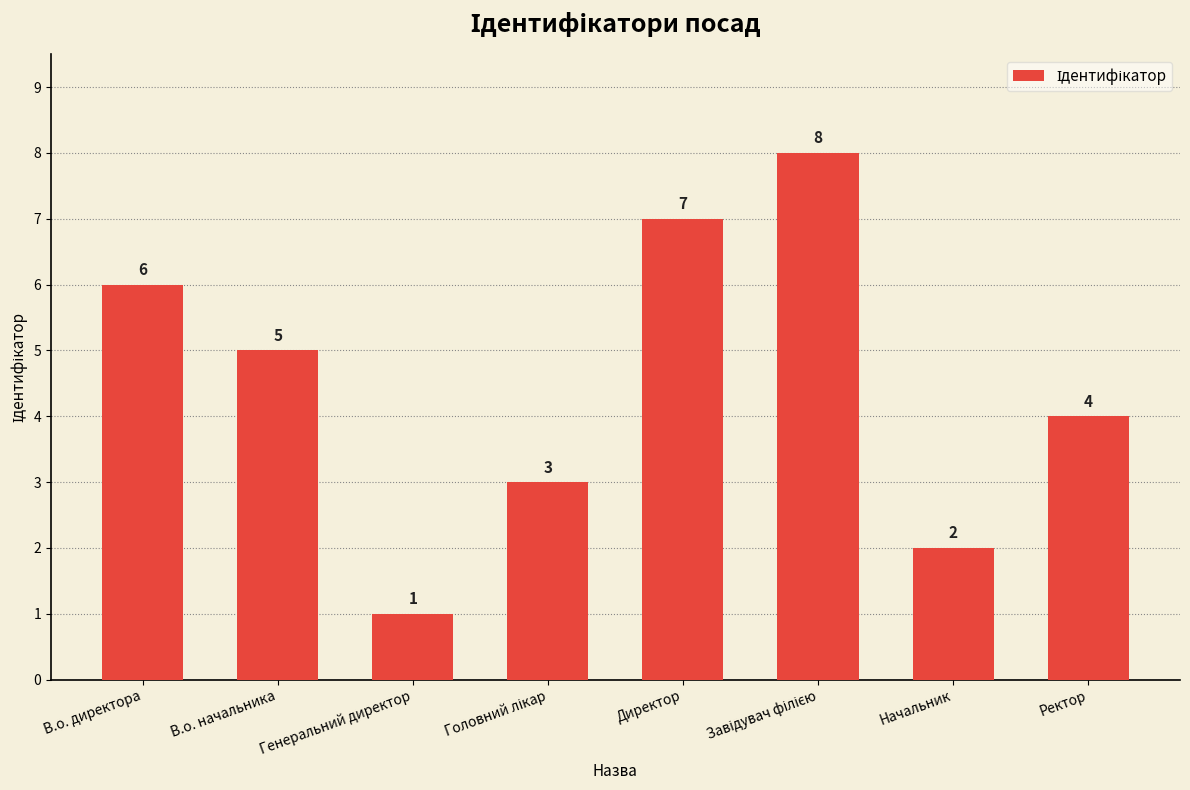

At which label is the value closest to 4?

Ректор